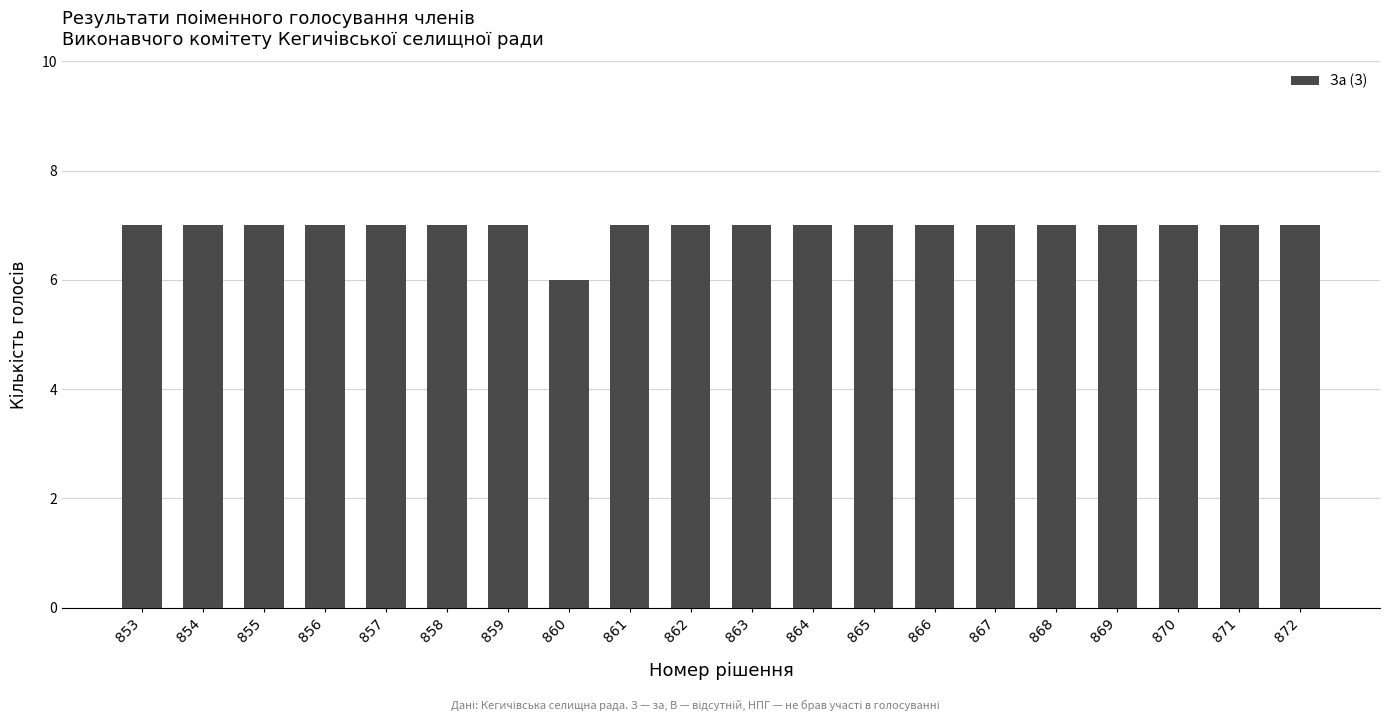

What is the ratio of the value at 870 to the value at 862?

1.0